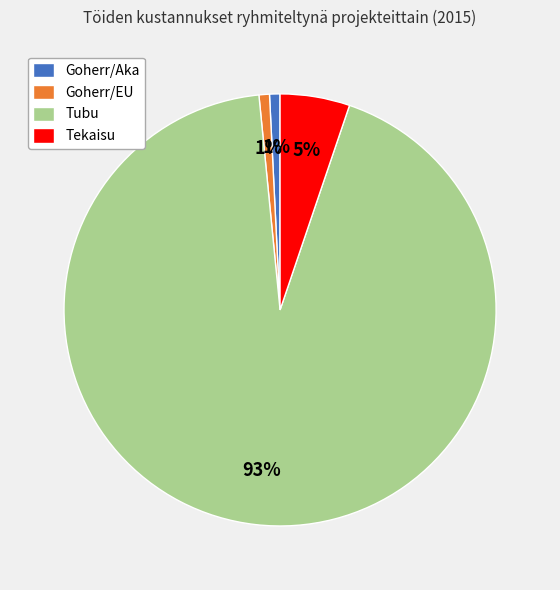

Which slice is the largest?

Tubu